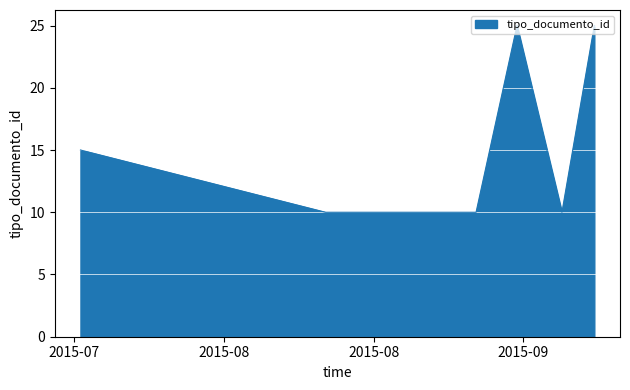

What is the difference between the maximum and minimum values?

15